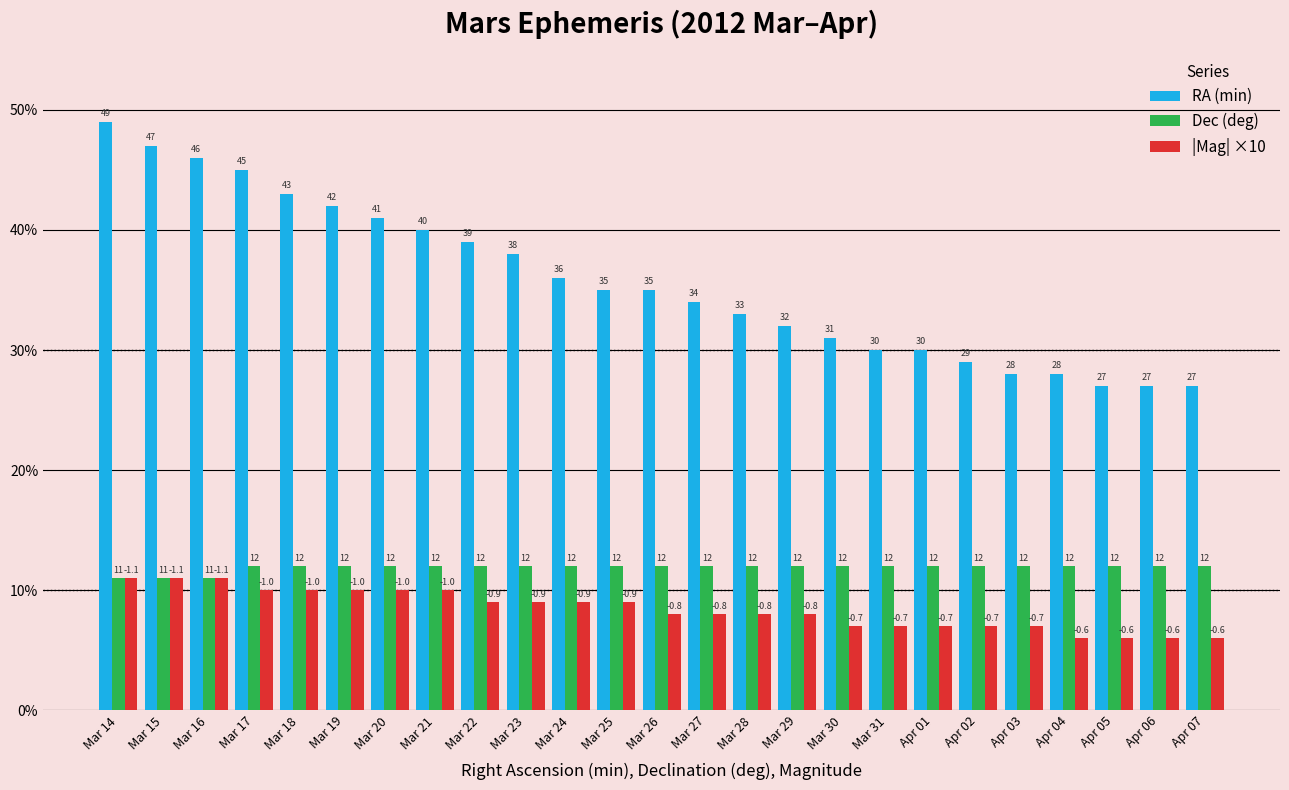

What is the sum of all Dec (deg) values?

297